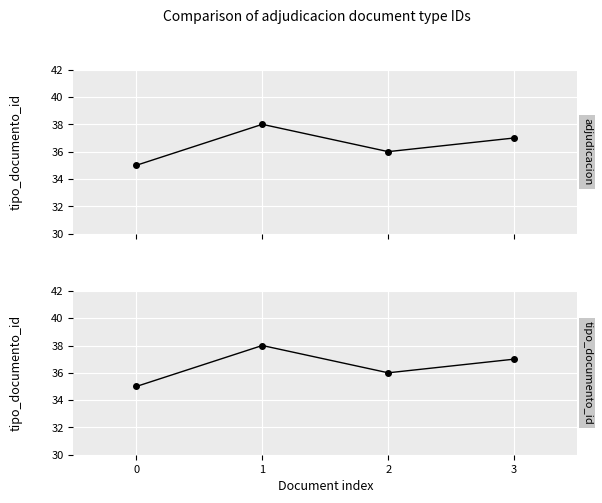

True or false: the data has more than 1 interior local peaks.

False